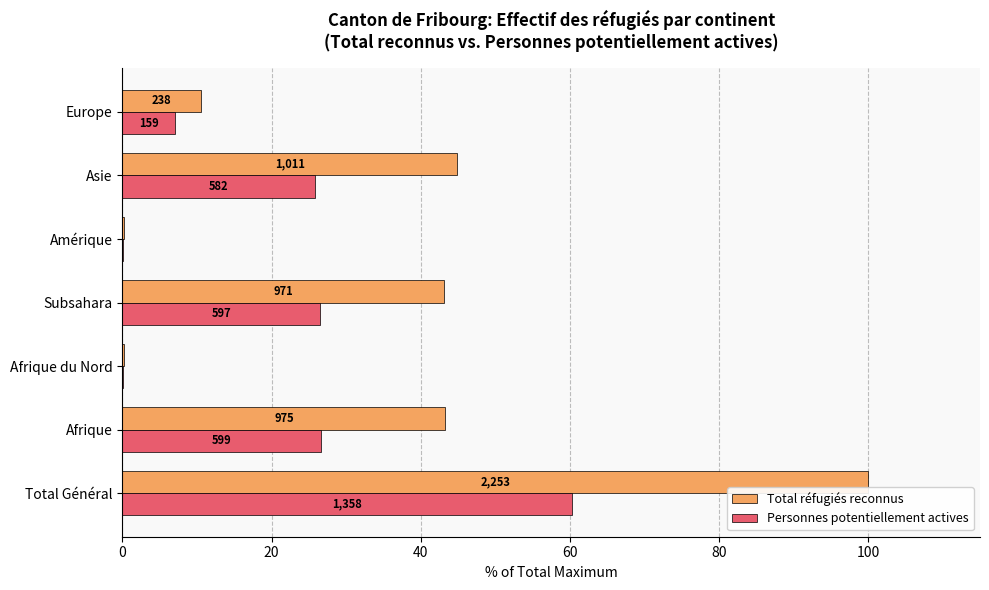

What is the average value of the Total réfugiés reconnus series?

34.6